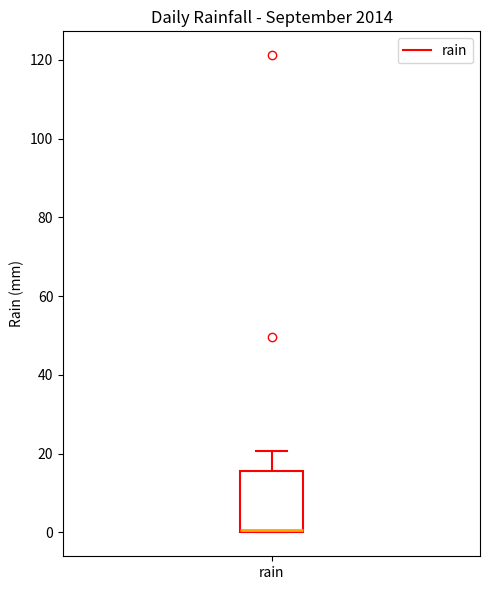

Transcribe this box plot: give where the median line is, the range the box spans, and where the two whiskers end, as read against the y-axis. The values are not printed on the chart, so give them approximately, as read against the axis.

median 0, box 0 to 16, whiskers 0 to 20